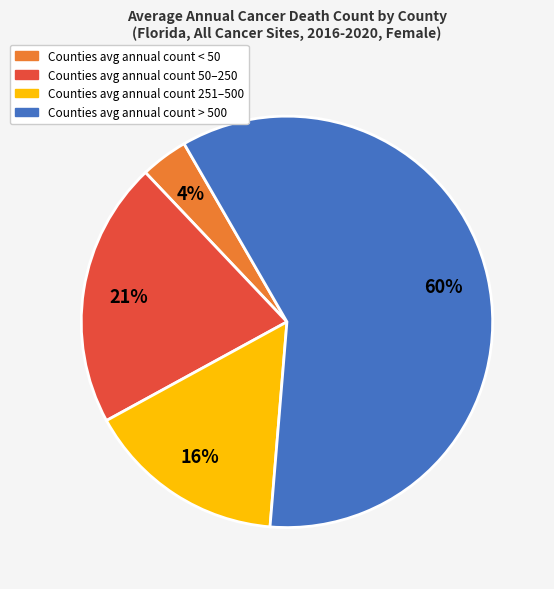

To the nearest percent, what is the average slice percentage?

25%